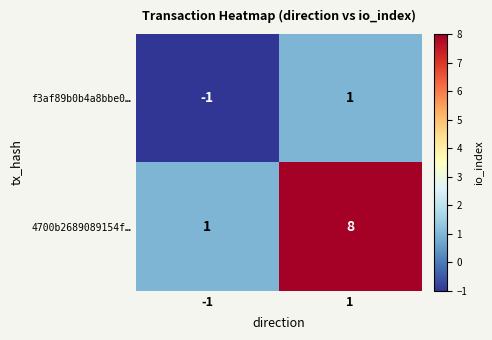

Reading left to right, list all the values displayed in this chart.

f3af89b0b4a8bbe0…: -1	1
4700b2689089154f…: 1	8